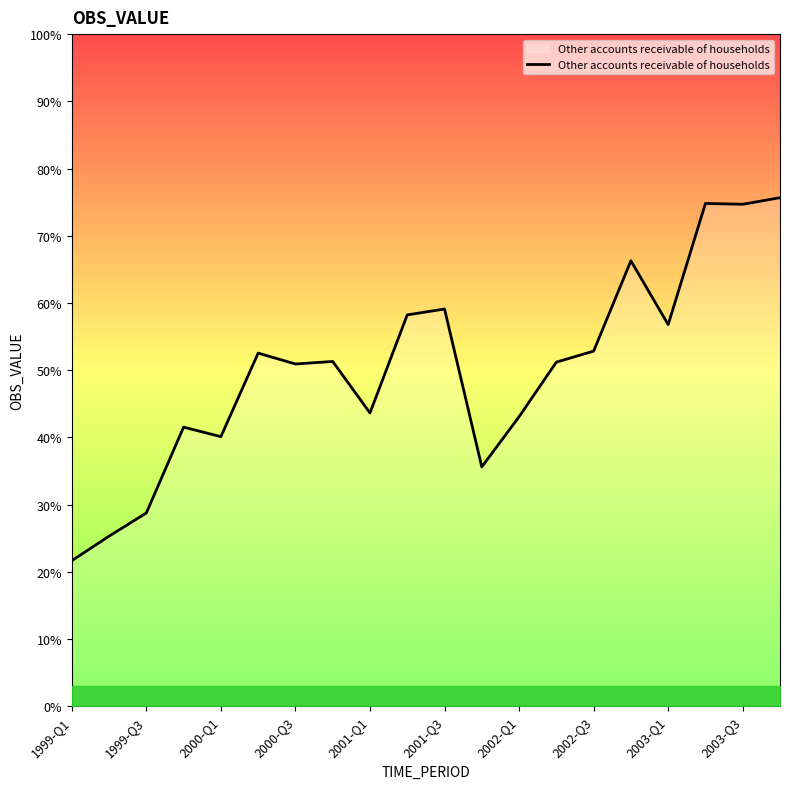

Does the chart have visible grid lines?

No